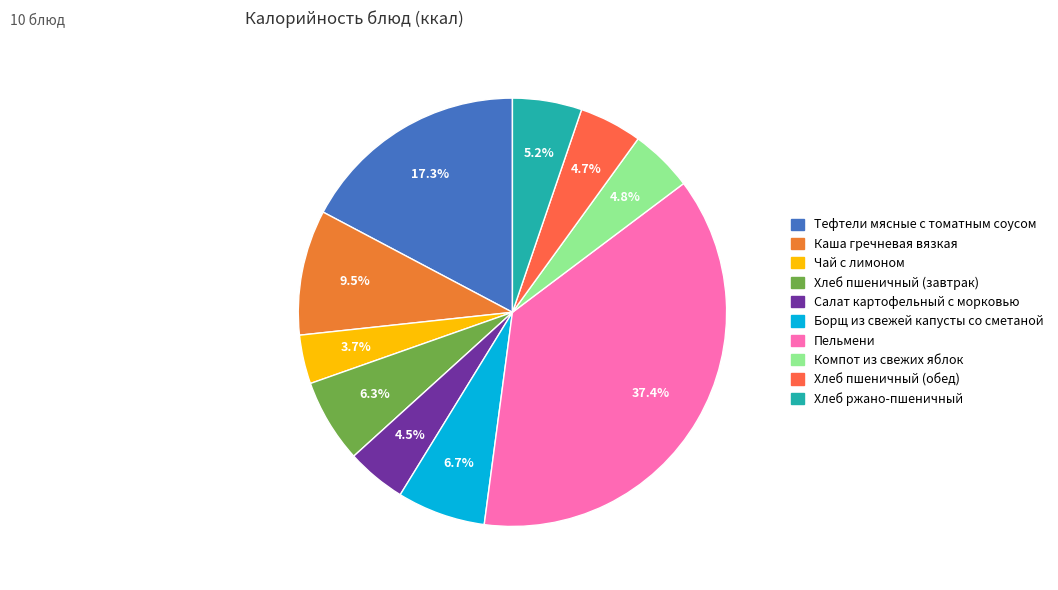

What is the change in value from Чай с лимоном to Пельмени?

+500.3